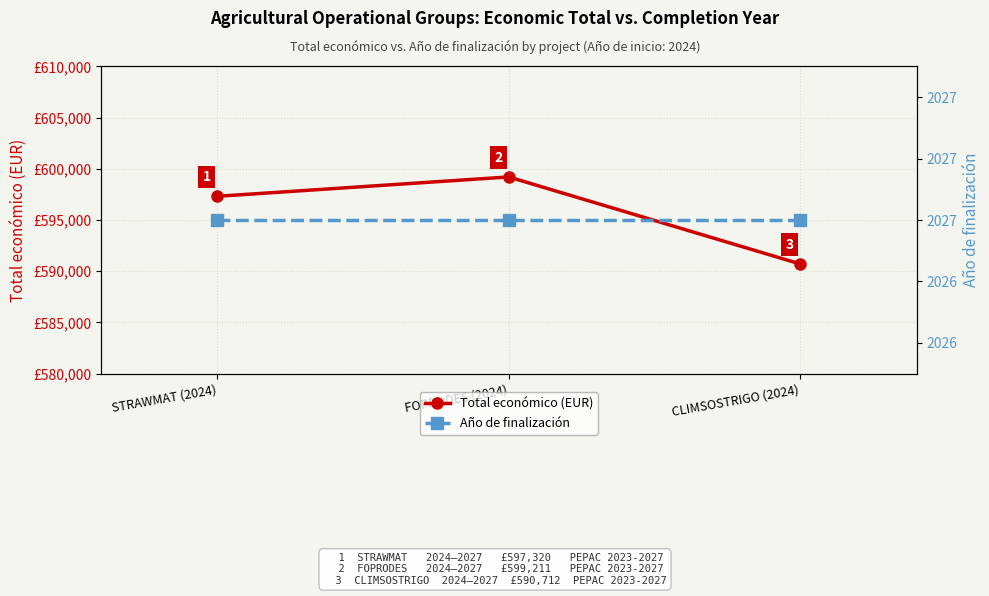

At which label is Total económico (EUR) closest to 594961?

STRAWMAT (2024)